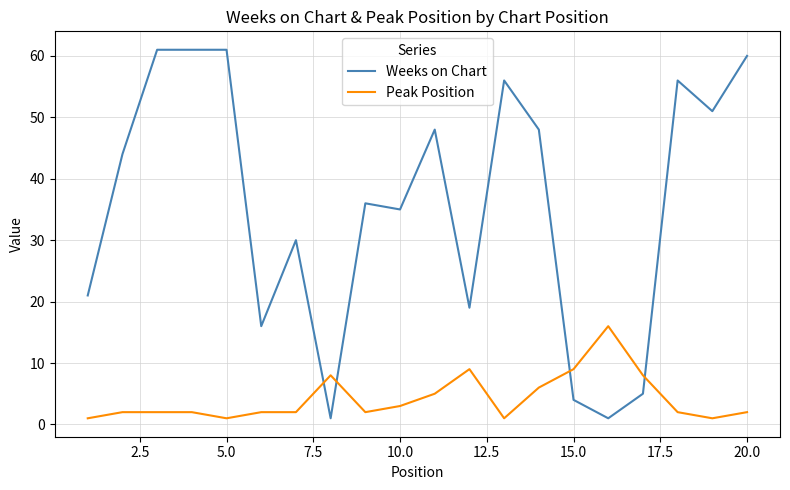

List the series in order of their overall mean, highest first.

Weeks on Chart, Peak Position